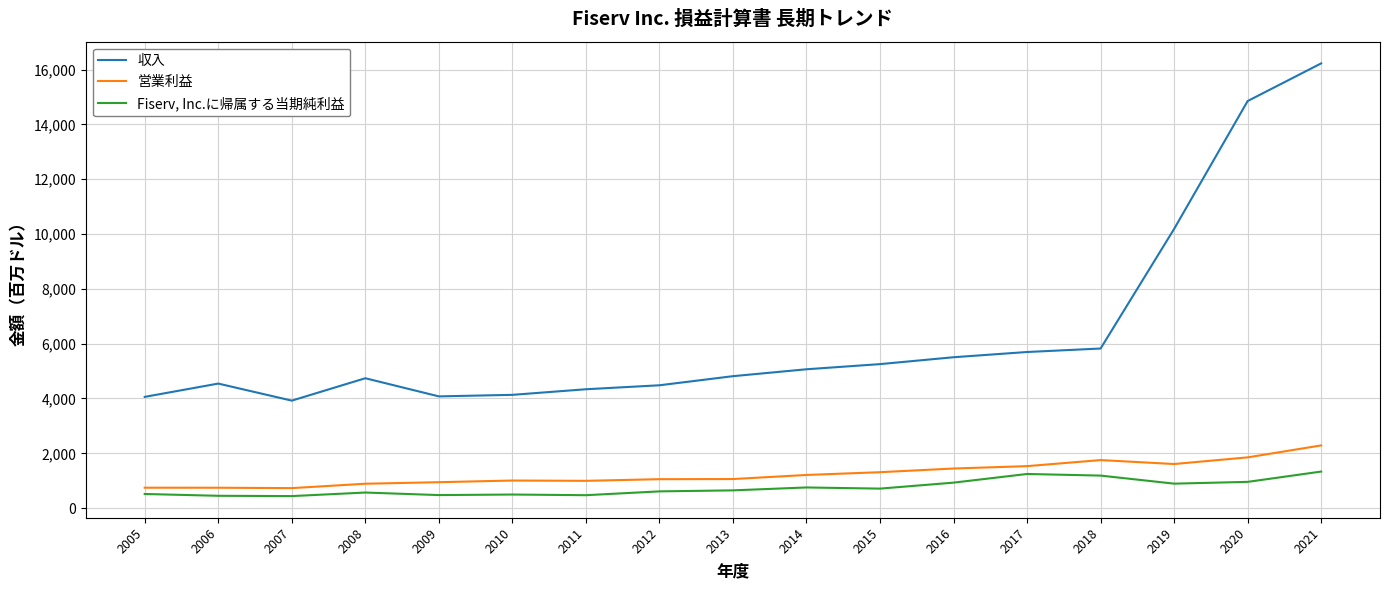

The value of 営業利益 at 2019 is 1609. True or false?

True